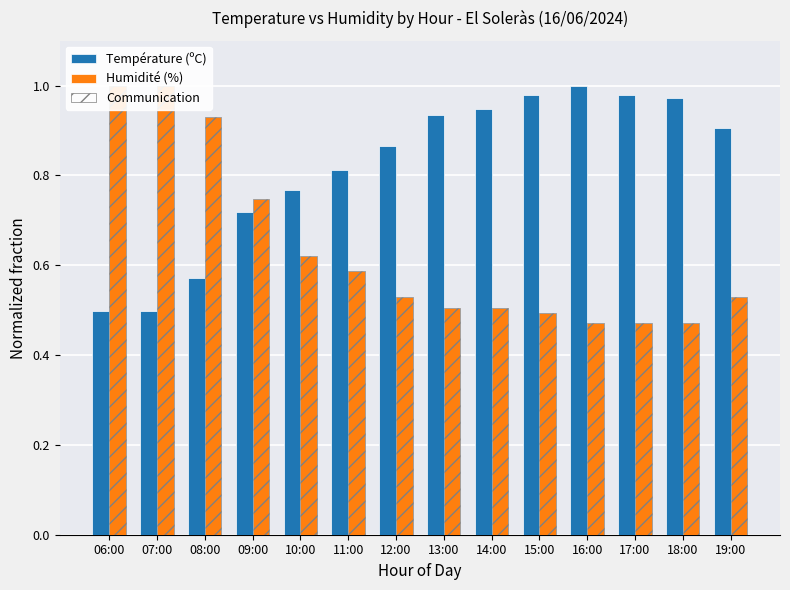

The value of Humidité (%) at 06:00 is 1.0. True or false?

True